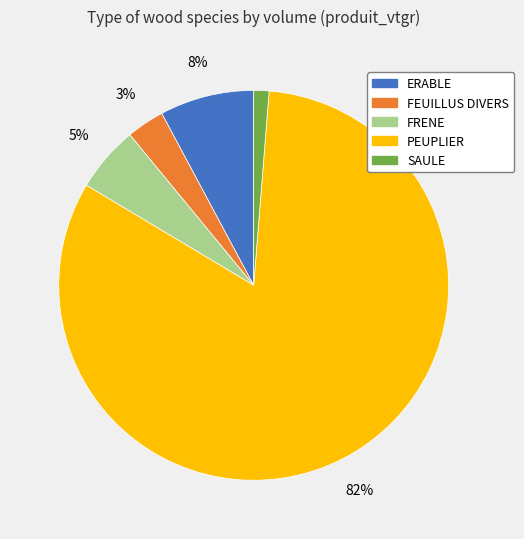

What percentage is the FEUILLUS DIVERS slice, to the nearest percent?

3%